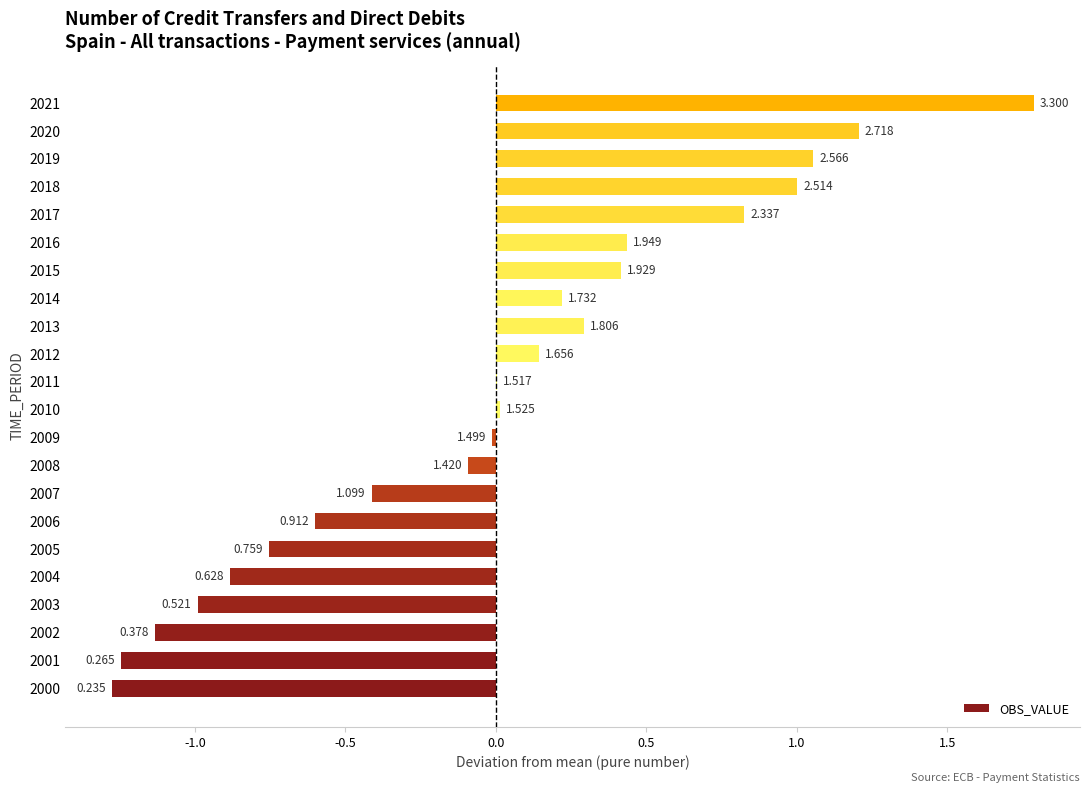

Which has a higher value, 2018 or 2019?

2019